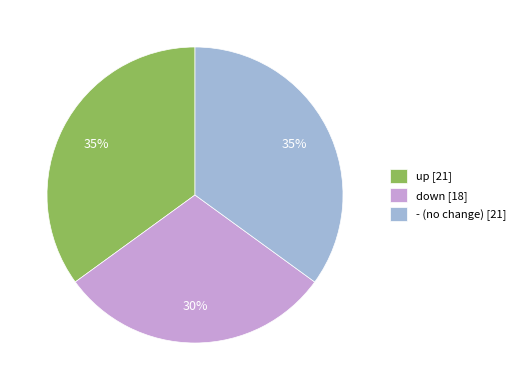

The up slice represents 28% of the pie. True or false?

False